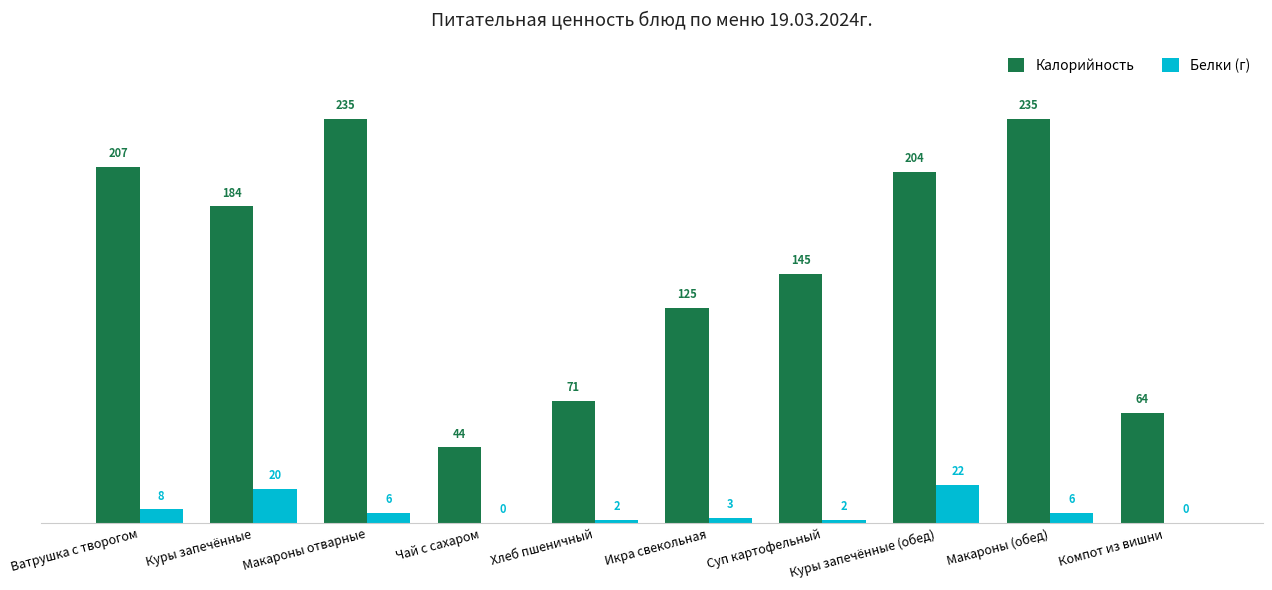

What is the total value across all series at Макароны (обед)?

241